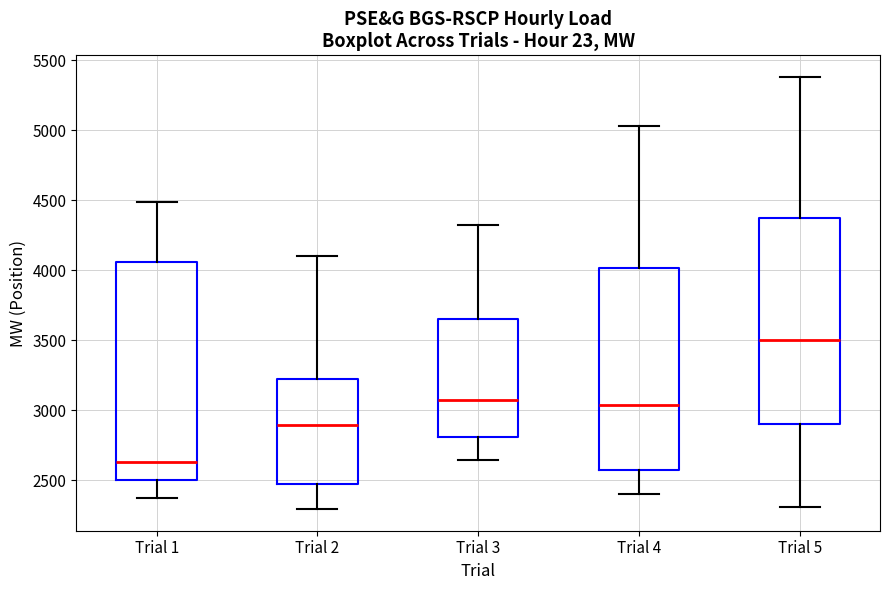

Reading left to right, transcribe this box plot: for each box, give where its median line is, the range the box spans, and where its two whiskers end, as read against the y-axis. The values are not printed on the chart, so give them approximately, as read against the axis.

Trial 1: median 2650, box 2500 to 4050, whiskers 2350 to 4500
Trial 2: median 2900, box 2450 to 3200, whiskers 2300 to 4100
Trial 3: median 3050, box 2800 to 3650, whiskers 2650 to 4300
Trial 4: median 3050, box 2600 to 4000, whiskers 2400 to 5050
Trial 5: median 3500, box 2900 to 4350, whiskers 2300 to 5400